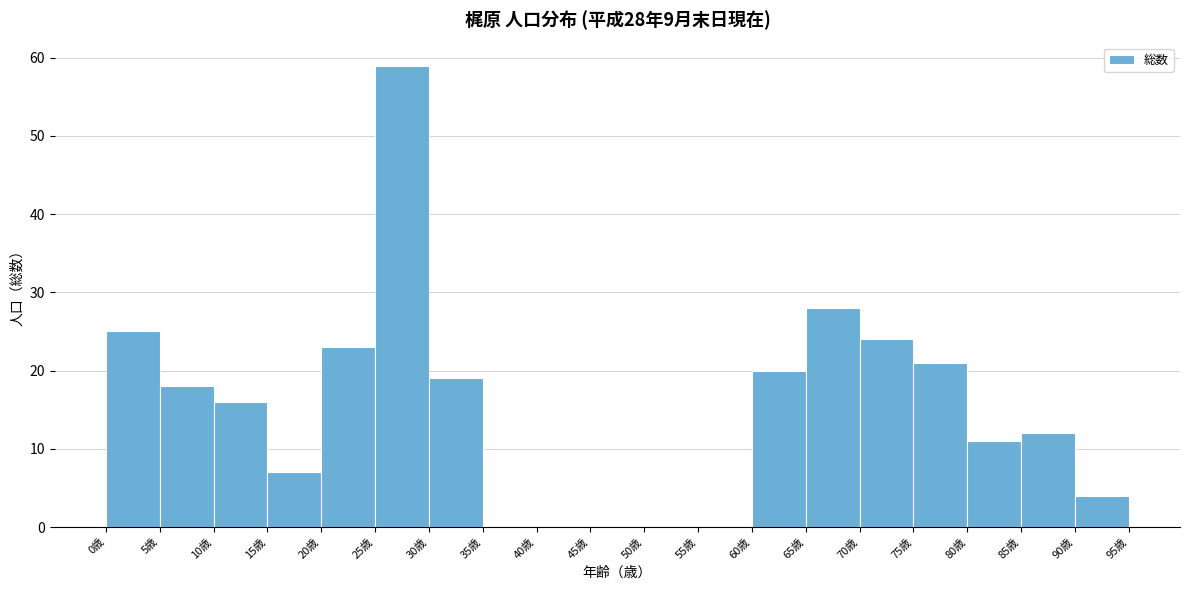

Over which range of the x-axis is the bar tallest?

25 to 30